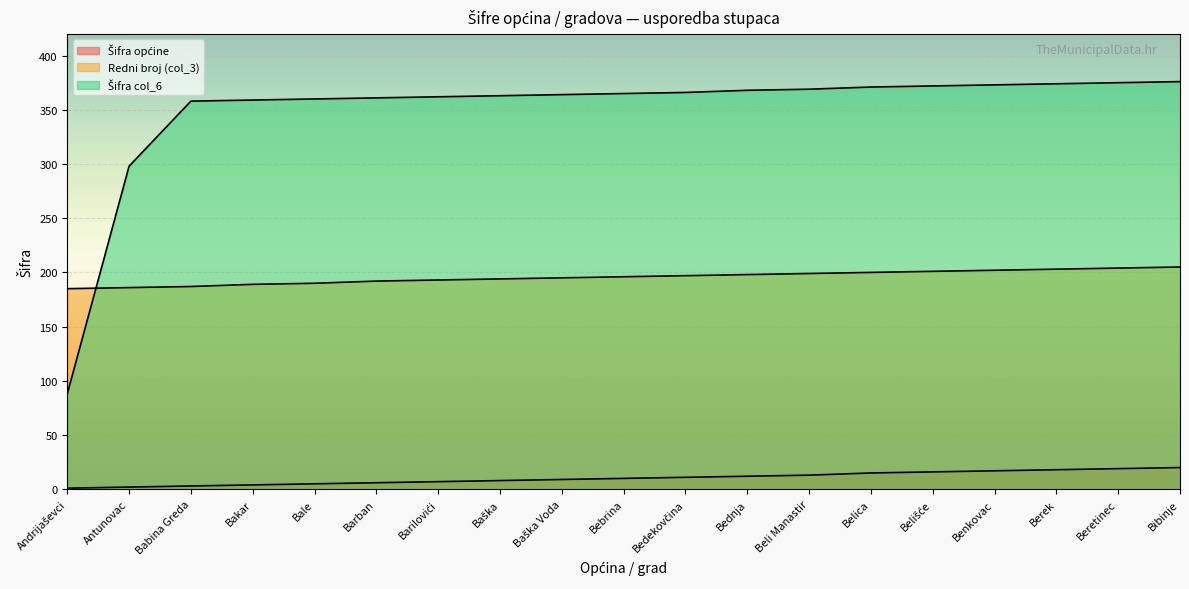

Is it true that Šifra općine equals 15 at Belica?

True